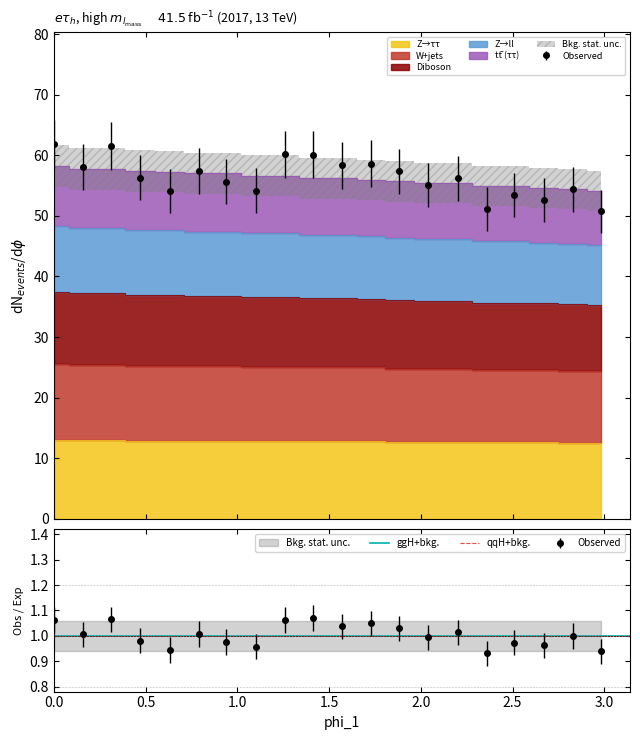

What are all the series names shown in the legend?

Z→ττ, W+jets, Diboson, Z→ll, tt̄ (ττ)